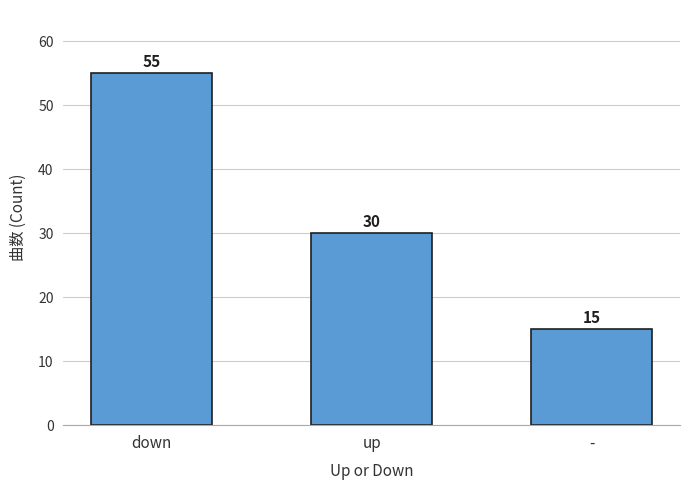

How many values are between 15 and 55?

3